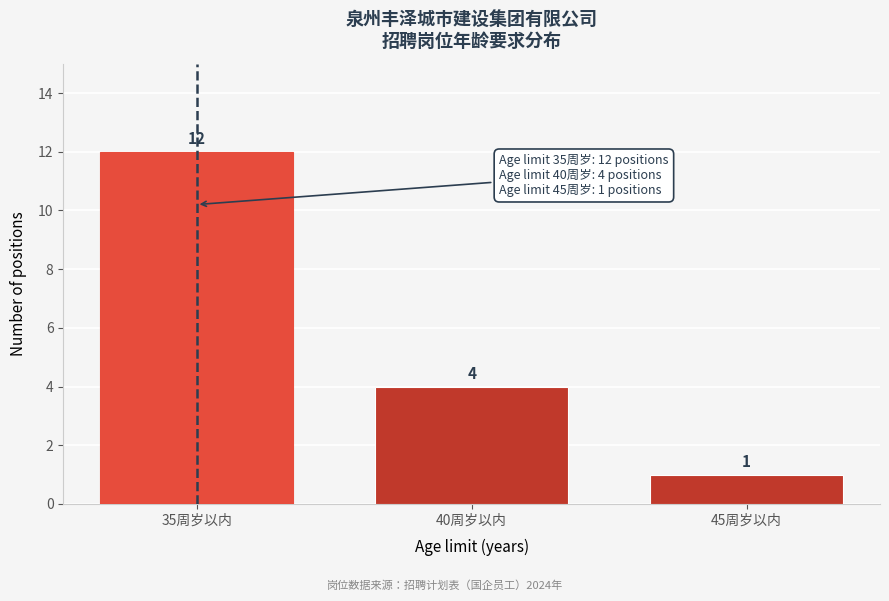

Reading left to right, list all the values displayed in this chart.

12	4	1